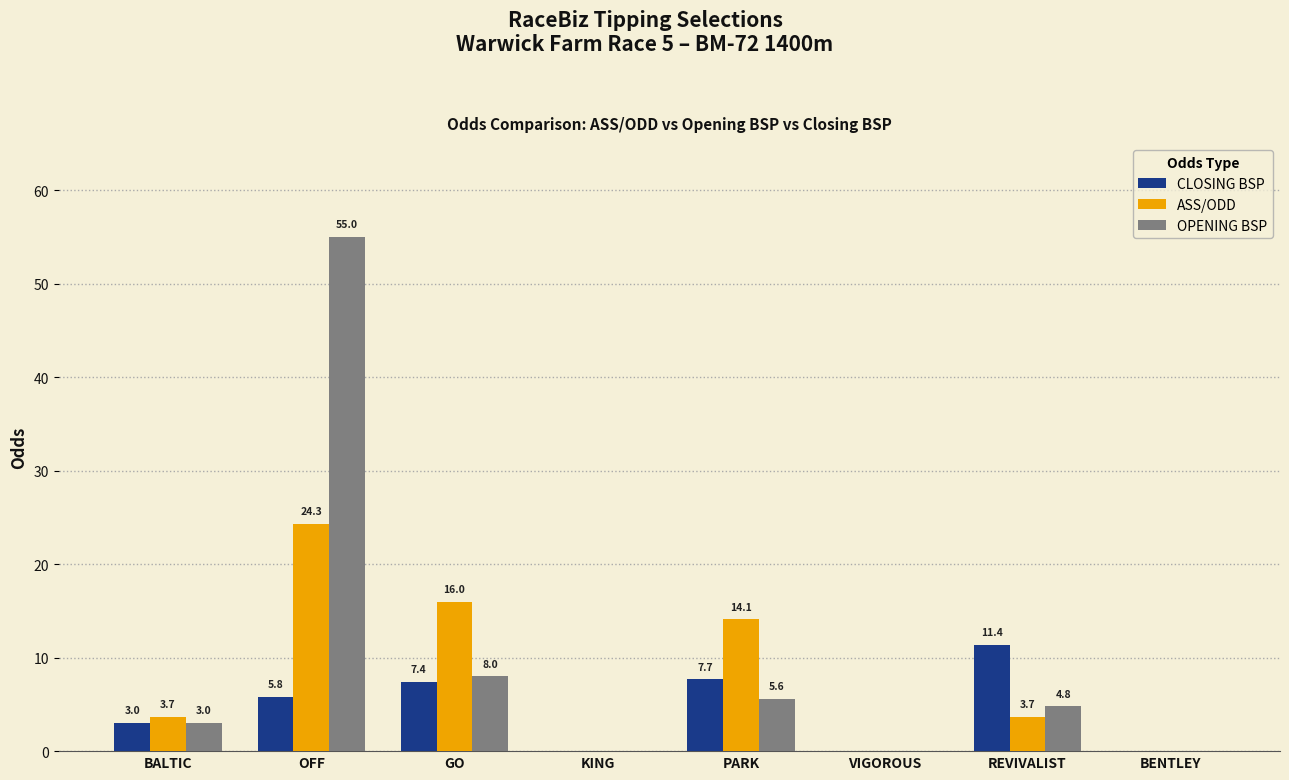

What is the sum of the CLOSING BSP values at BENTLEY and PARK?

7.7